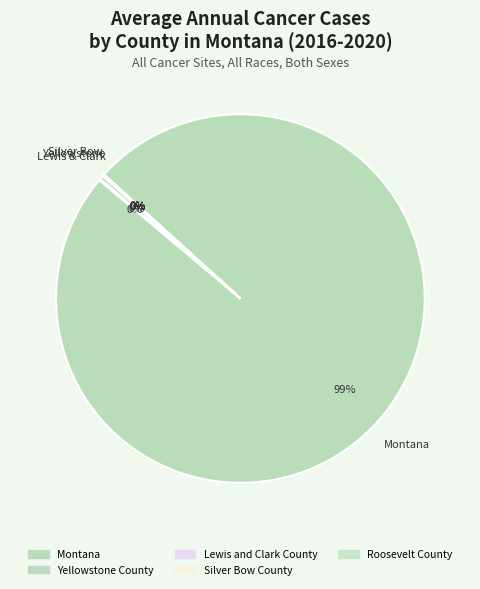

How many segments does this pie chart have?

11